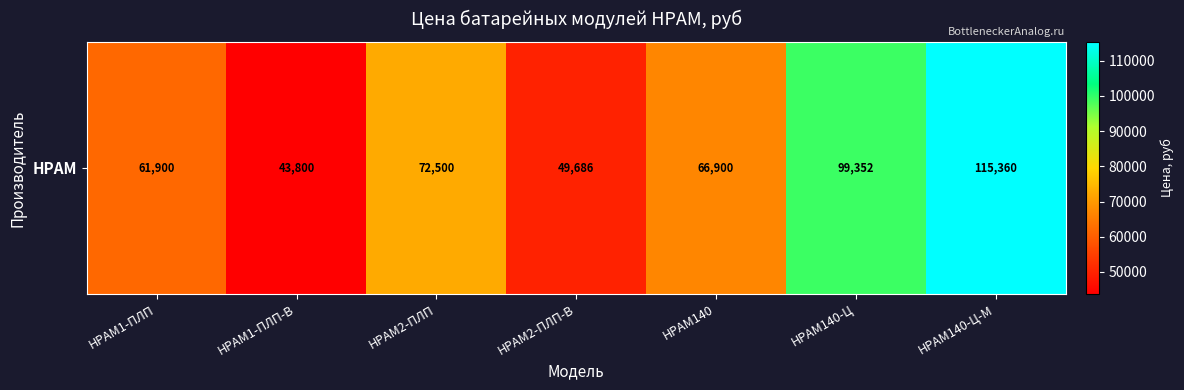

Reading left to right, list all the values displayed in this chart.

НРАМ1-ПЛП=61900	НРАМ1-ПЛП-В=43800	НРАМ2-ПЛП=72500	НРАМ2-ПЛП-В=49686	НРАМ140=66900	НРАМ140-Ц=99352	НРАМ140-Ц-М=115360